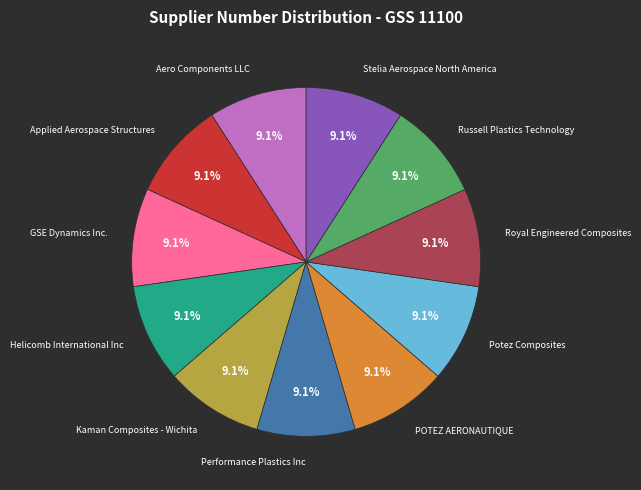

Does any single category account for the majority?

No